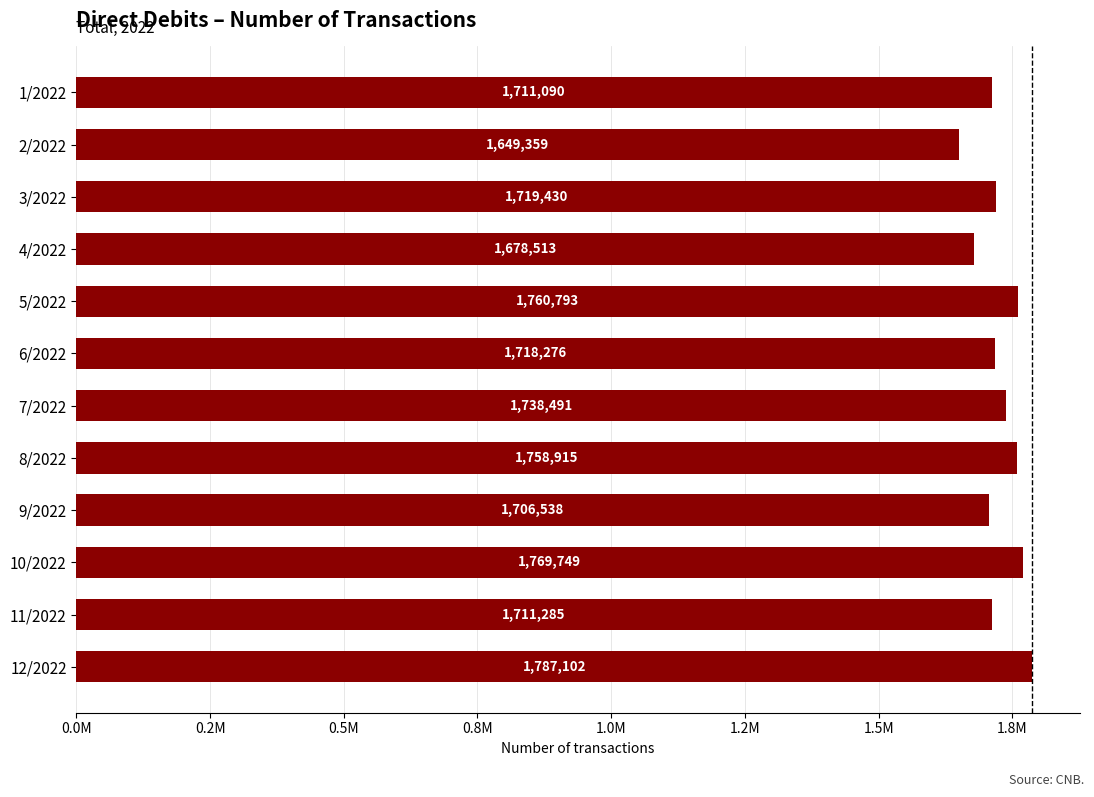

What is the minimum value shown in the chart?

1649359